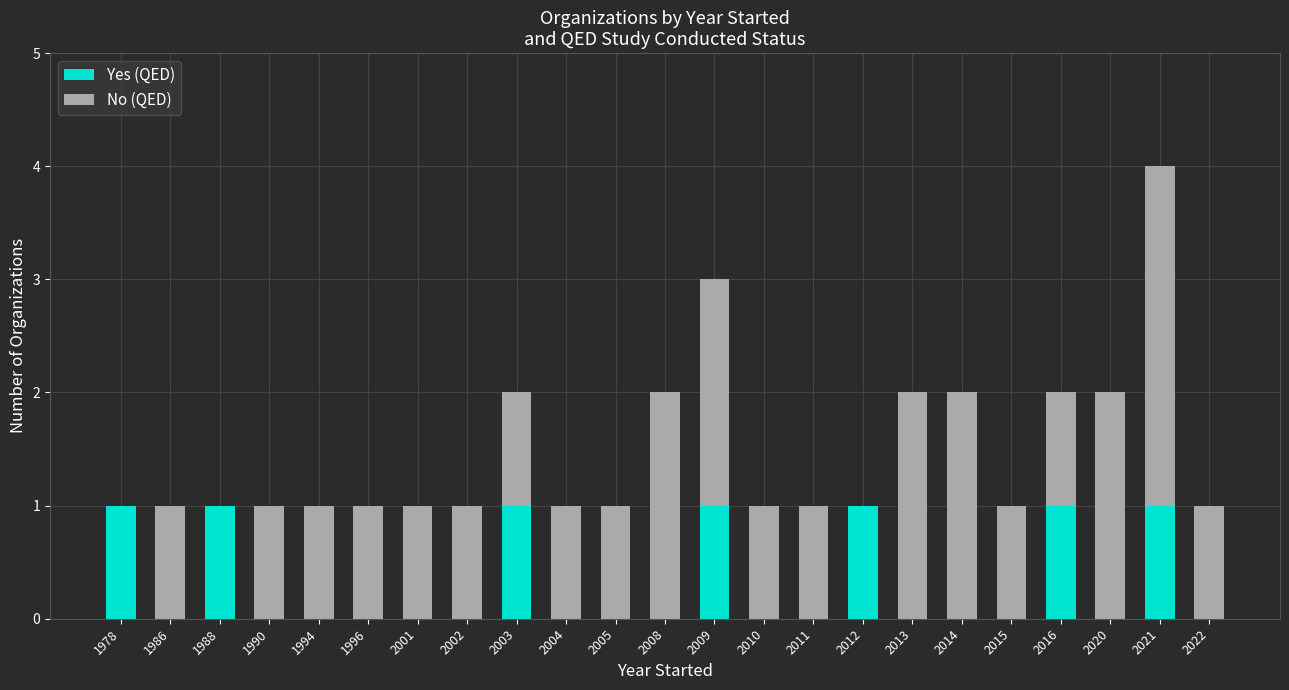

What is the sum of all Yes (QED) values?

7